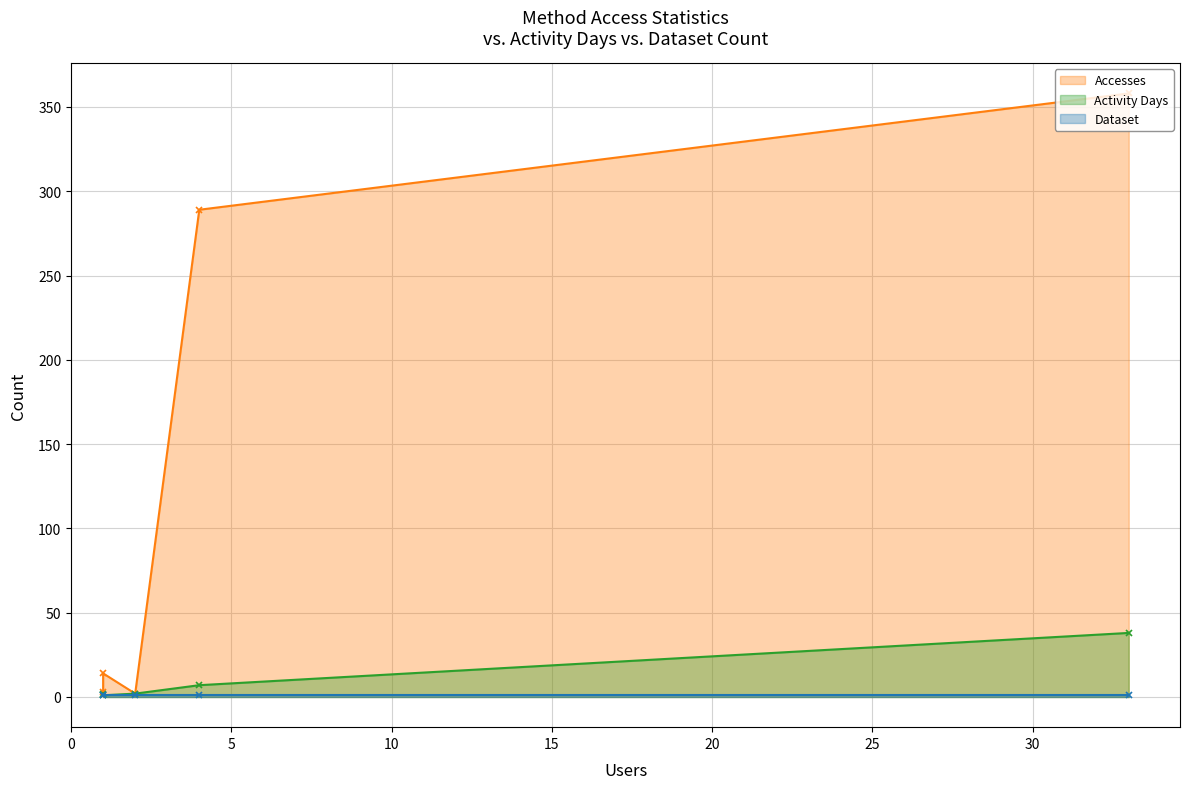

How many lines are shown in the chart?

3